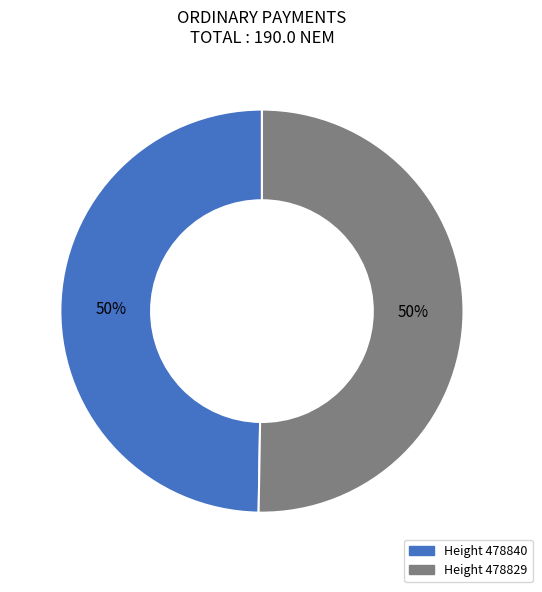

How many slices are in this pie chart?

2